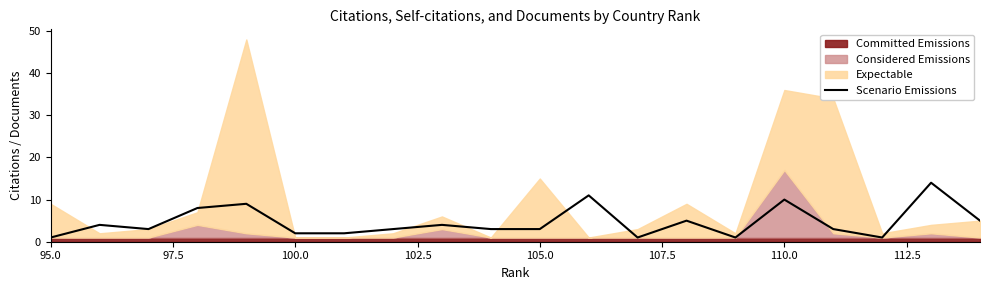

How many lines are shown in the chart?

1